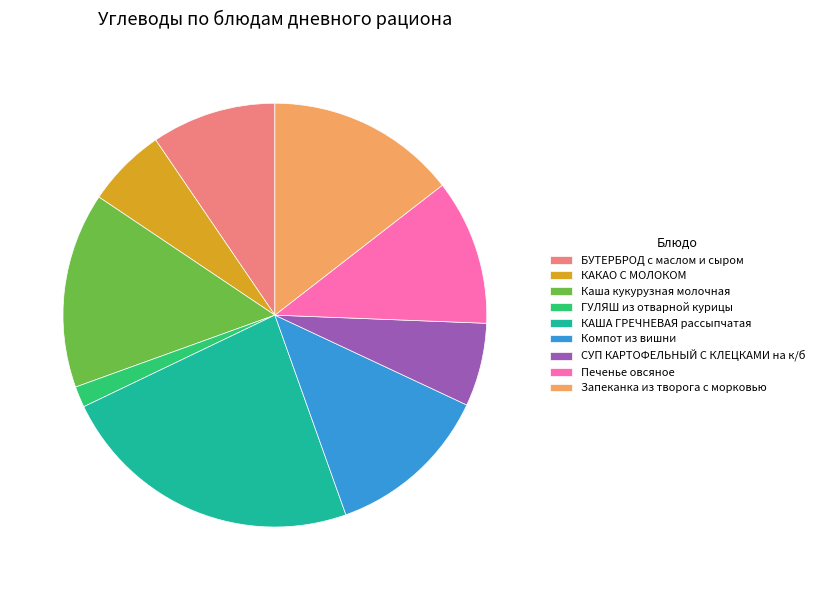

The Запеканка из творога с морковью slice represents 6% of the pie. True or false?

False